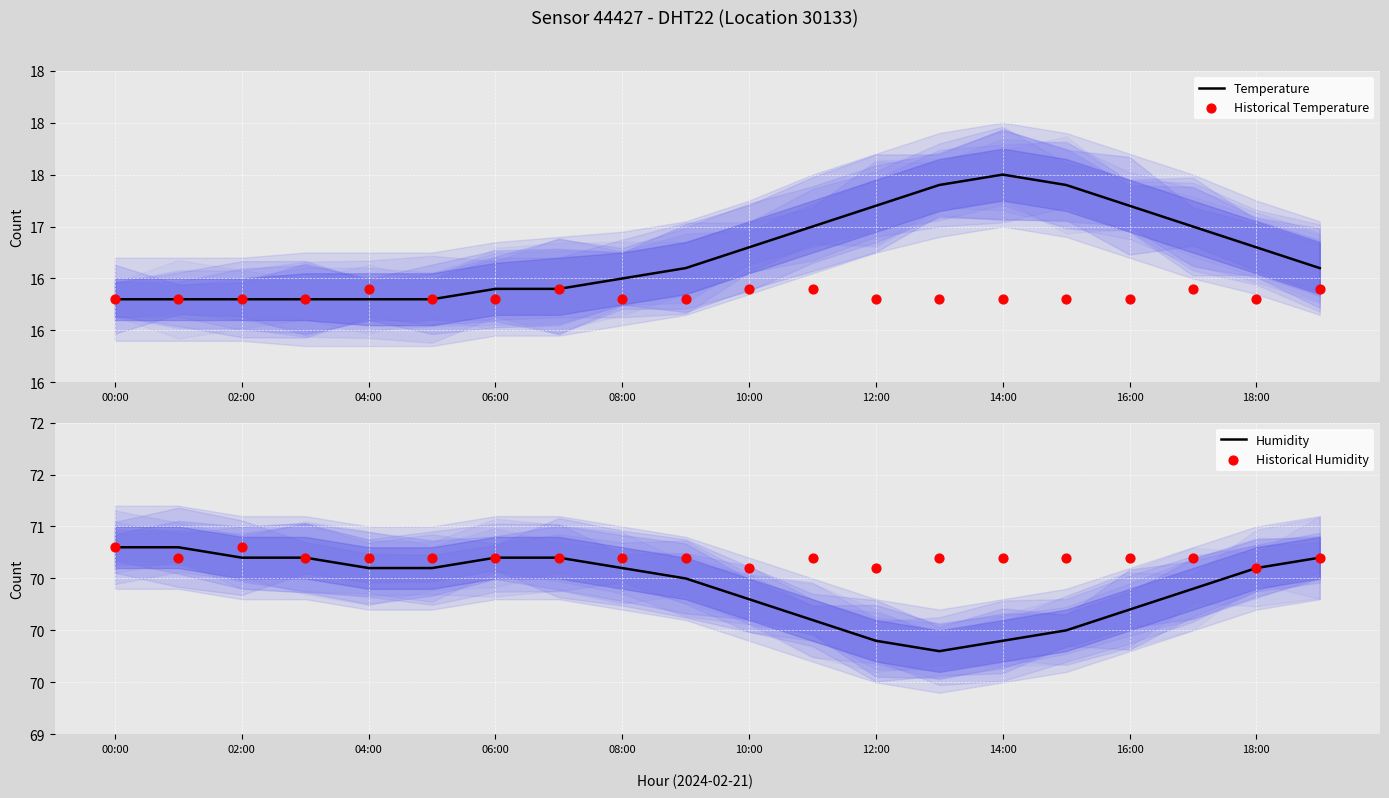

Which series reaches the maximum Y coordinate?

Humidity